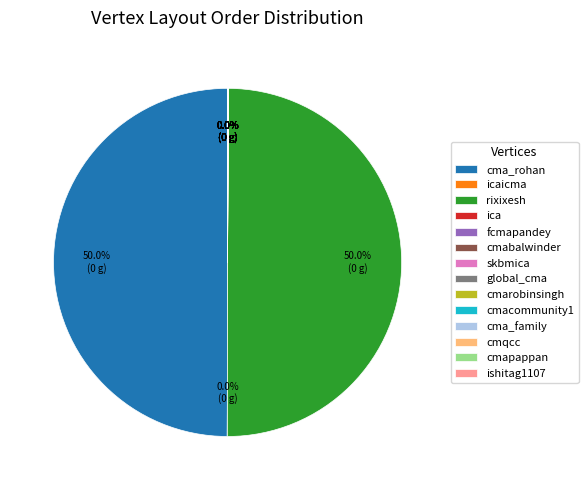

To the nearest percent, what is the difference between the largest and smallest slice percentages?

50%